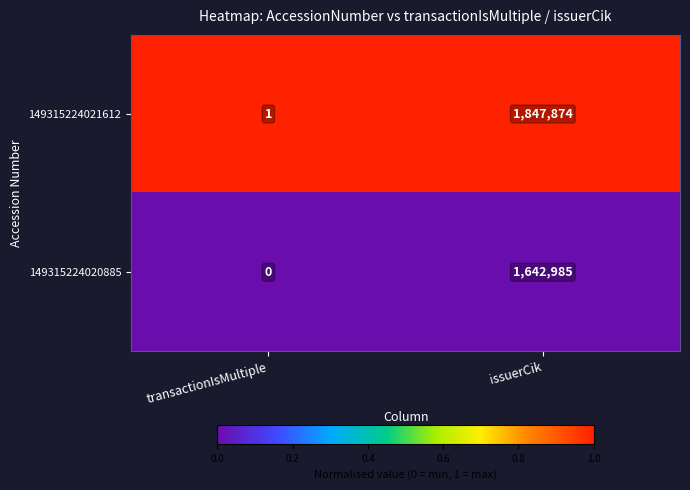

What is the difference between the highest and lowest values at transactionIsMultiple?

1